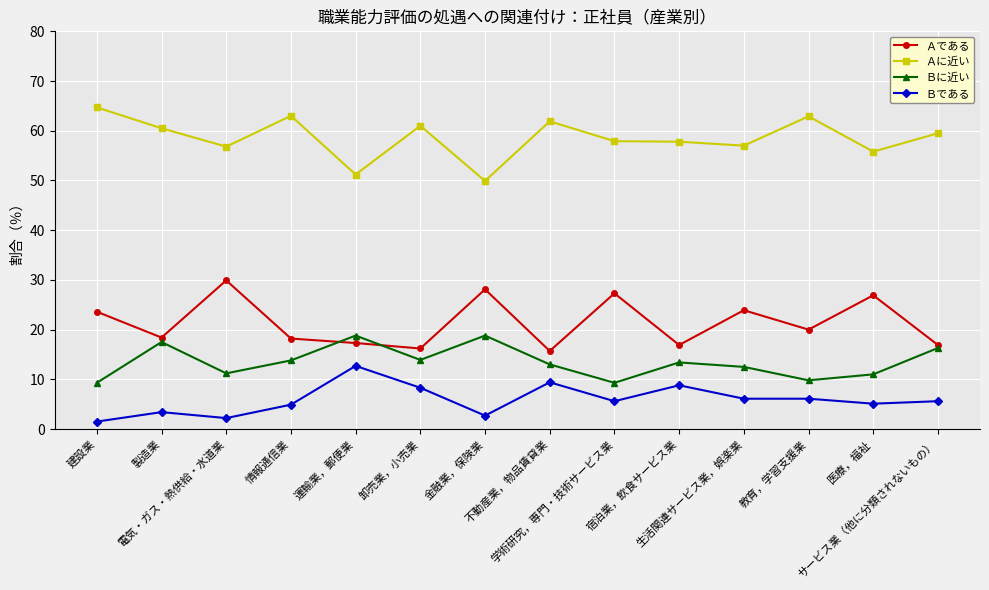

Where is the first local minimum for Ａに近い?

電気・ガス・熱供給・水道業